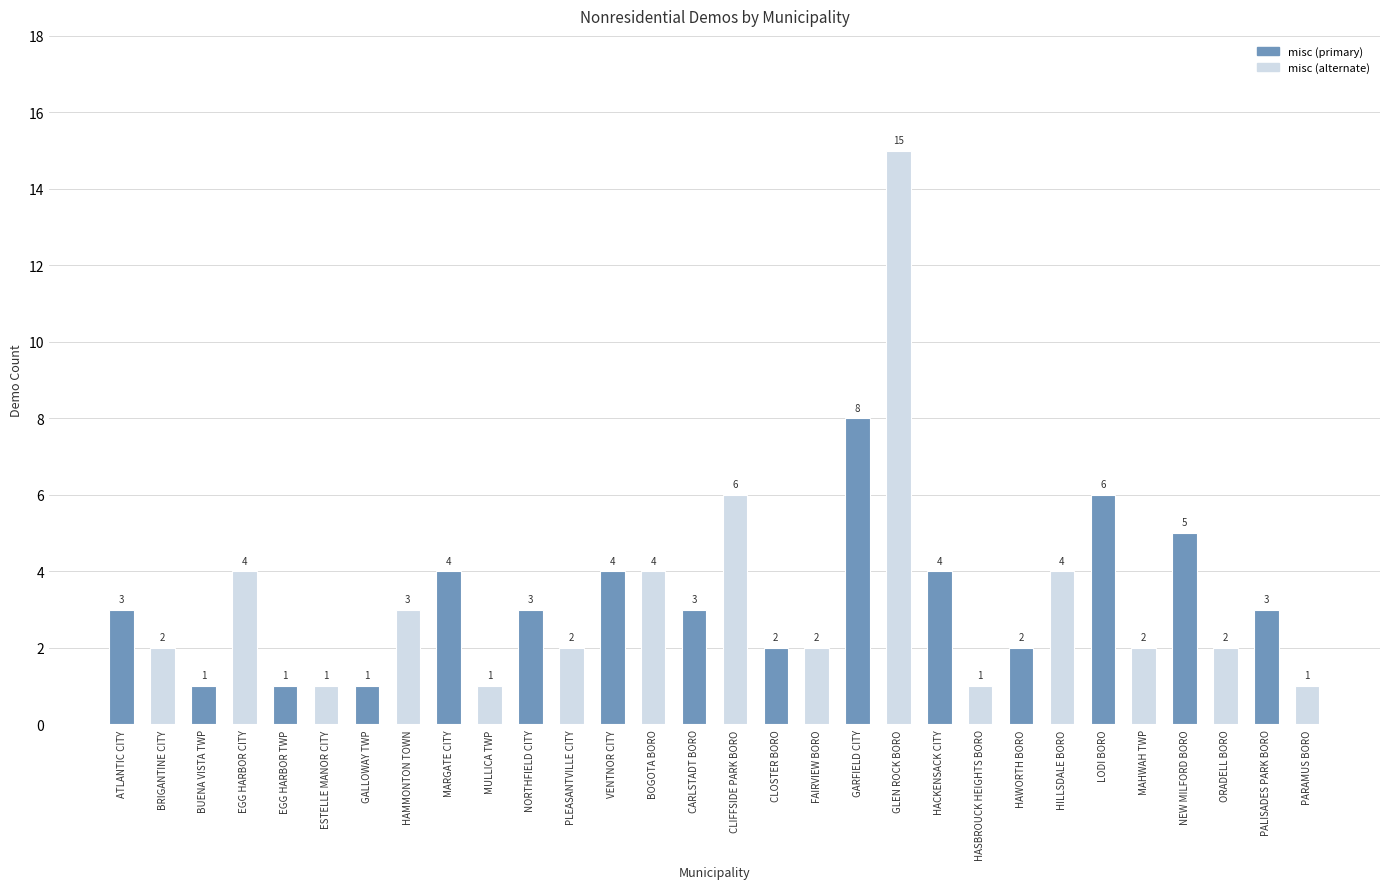

The value at HAMMONTON TOWN is 3. True or false?

True